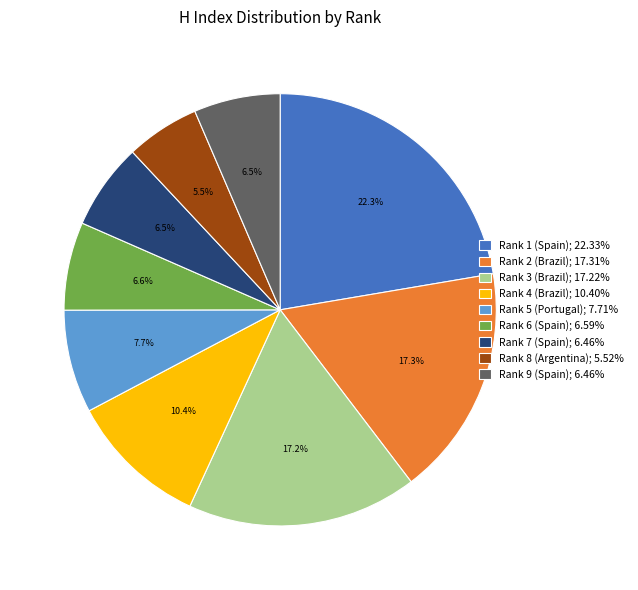

To the nearest percent, what is the difference between the largest and smallest slice percentages?

17%